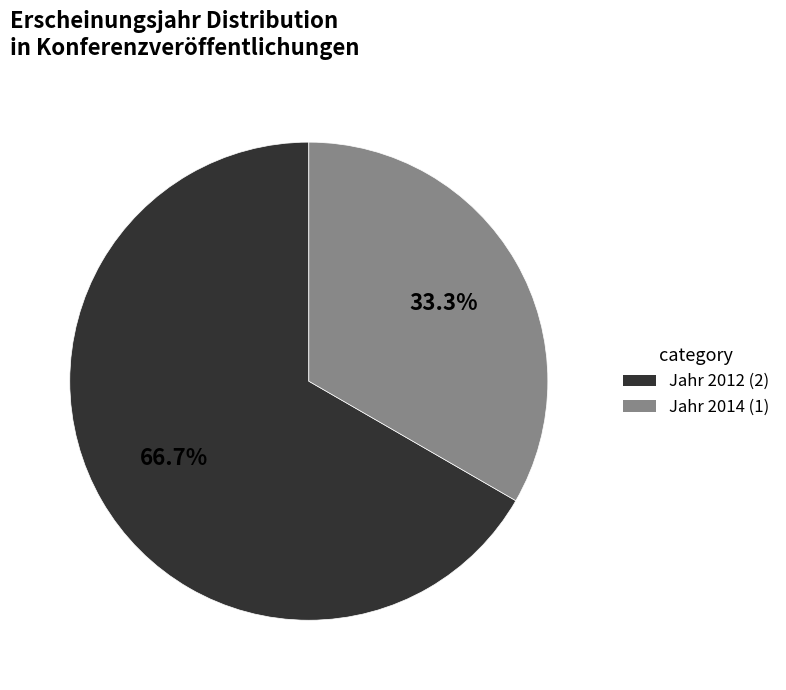

Which has a higher value, Jahr 2014 (1) or Jahr 2012 (2)?

Jahr 2012 (2)